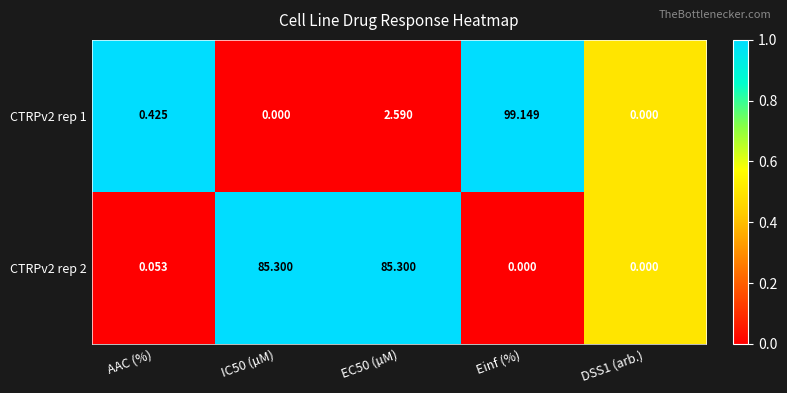

Is the value of CTRPv2 rep 1 at AAC (%) greater than the value of CTRPv2 rep 2 at AAC (%)?

Yes